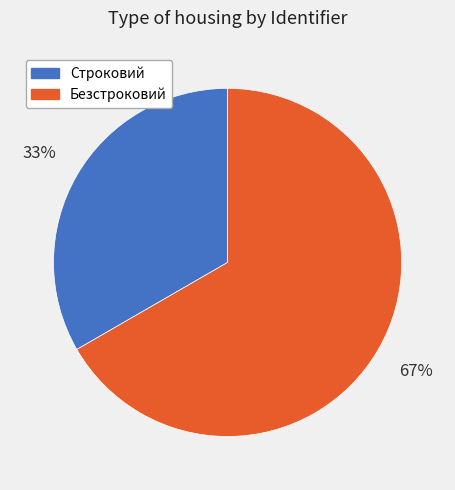

Combined, do Строковий and Безстроковий account for over 50%?

Yes